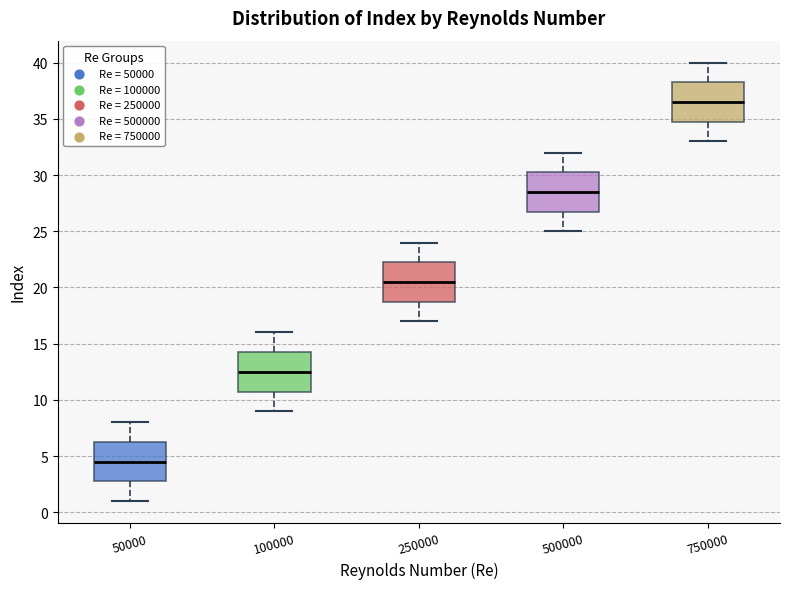

Reading left to right, transcribe this box plot: for each box, give where its median line is, the range the box spans, and where its two whiskers end, as read against the y-axis. The values are not printed on the chart, so give them approximately, as read against the axis.

50000: median 4.5, box 3.0 to 6.5, whiskers 1.0 to 8.0
100000: median 12.5, box 11.0 to 14.5, whiskers 9.0 to 16.0
250000: median 20.5, box 19.0 to 22.5, whiskers 17.0 to 24.0
500000: median 28.5, box 27.0 to 30.5, whiskers 25.0 to 32.0
750000: median 36.5, box 35.0 to 38.5, whiskers 33.0 to 40.0